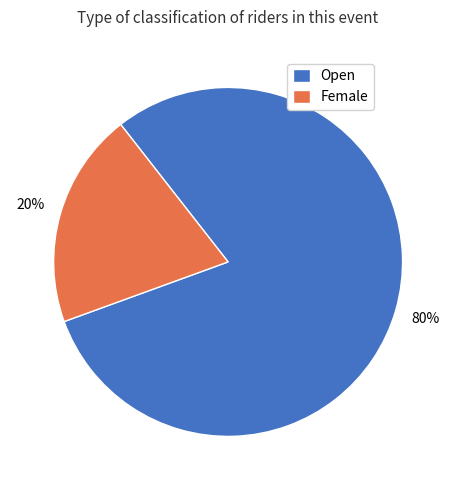

How many segments does this pie chart have?

2